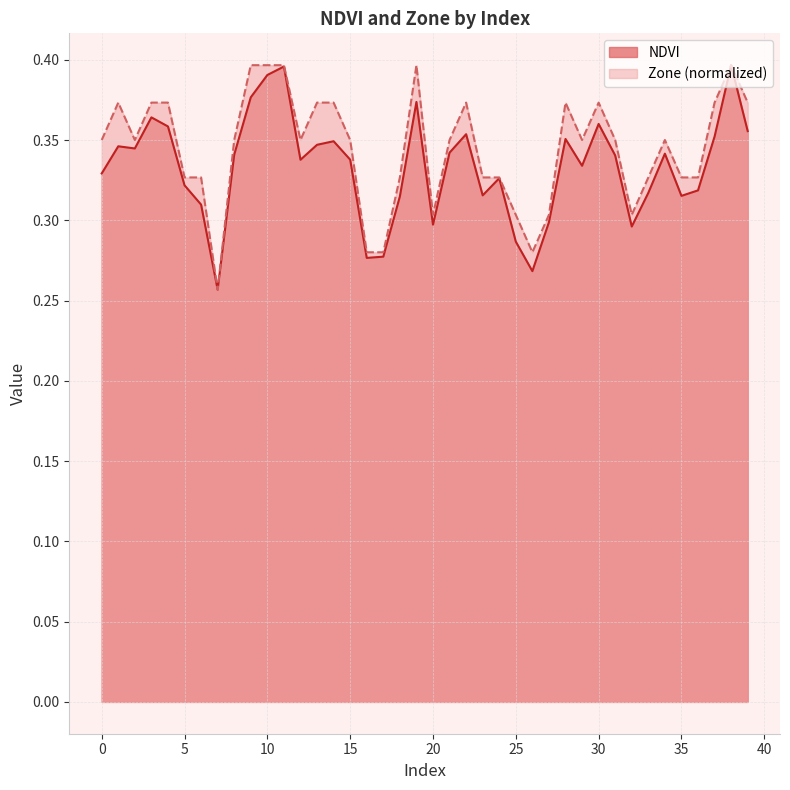

True or false: Zone and NDVI cross at least once.

False